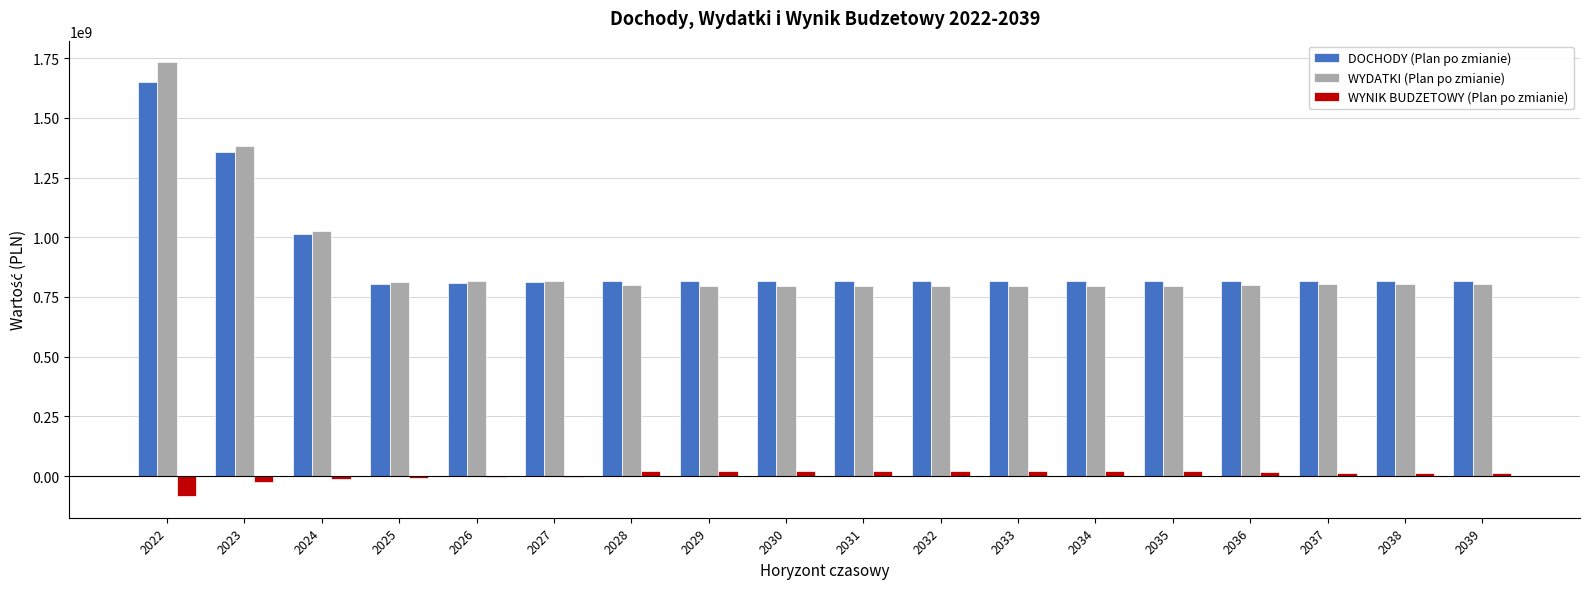

At which category is the sum across all series the highest?

2022